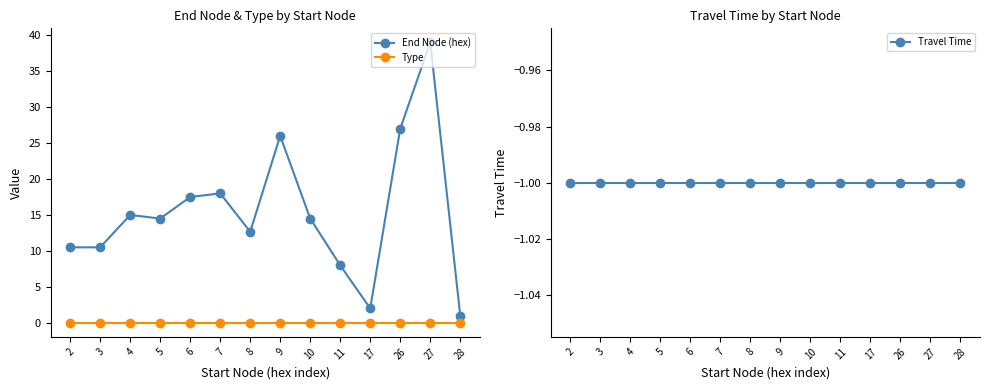

The value of End Node (hex) at 10 is 9.0. True or false?

False